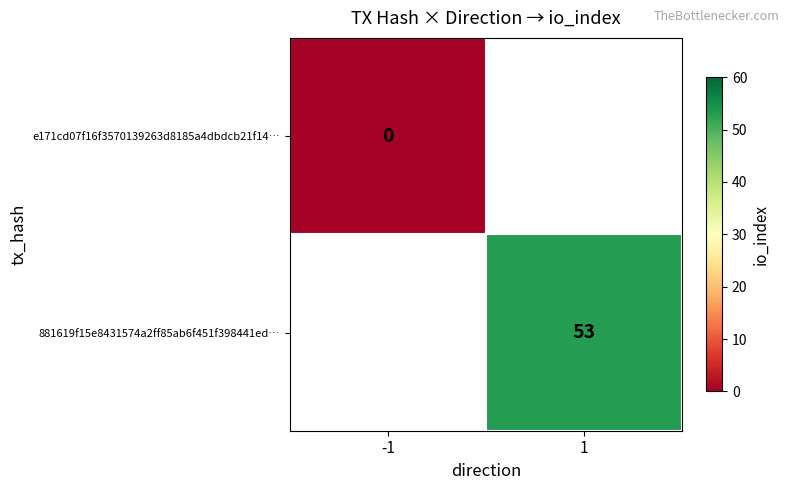

At 1, list the series in order from largest to smallest.

e171cd07f16f3570139263d8185a4dbdcb21f14…, 881619f15e8431574a2ff85ab6f451f398441ed…